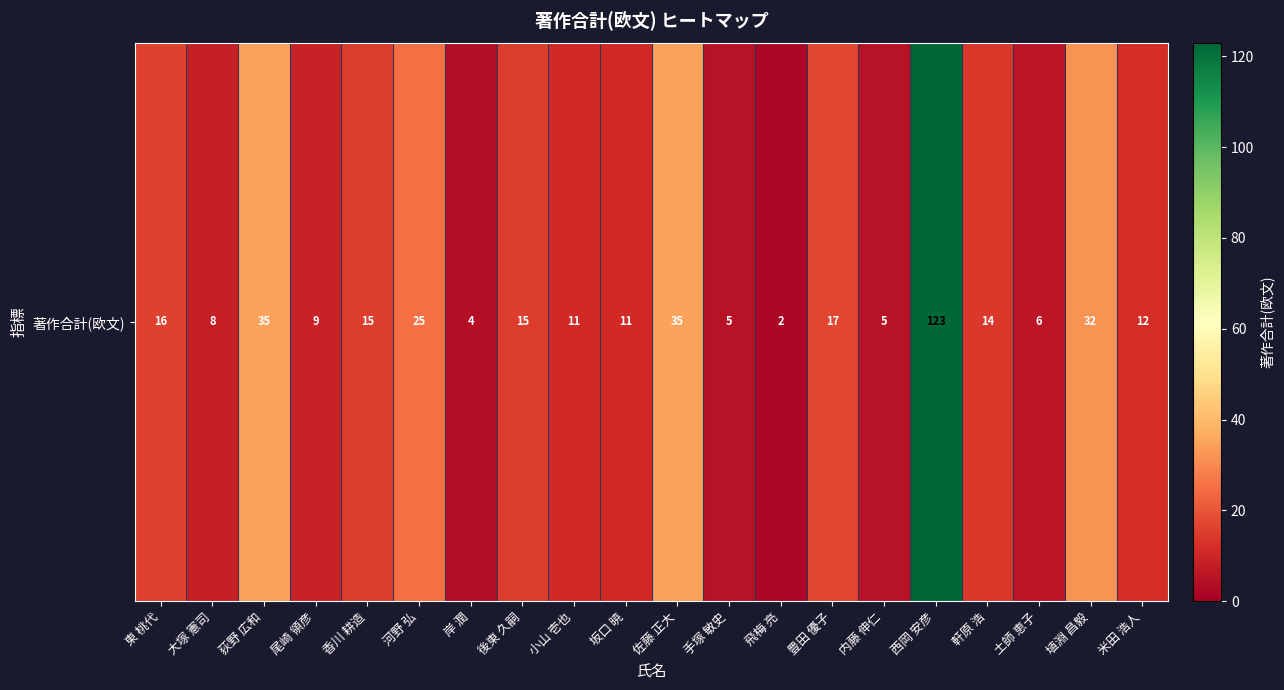

Reading right to left, transcribe all the data shown in this chart.

米田 浩人=12	埴淵 昌毅=32	土師 恵子=6	軒原 浩=14	西岡 安彦=123	内藤 伸仁=5	豊田 優子=17	飛梅 亮=2	手塚 敏史=5	佐藤 正大=35	坂口 暁=11	小山 壱也=11	後東 久嗣=15	岸 潤=4	河野 弘=25	香川 耕造=15	尾崎 領彦=9	荻野 広和=35	大塚 憲司=8	東 桃代=16